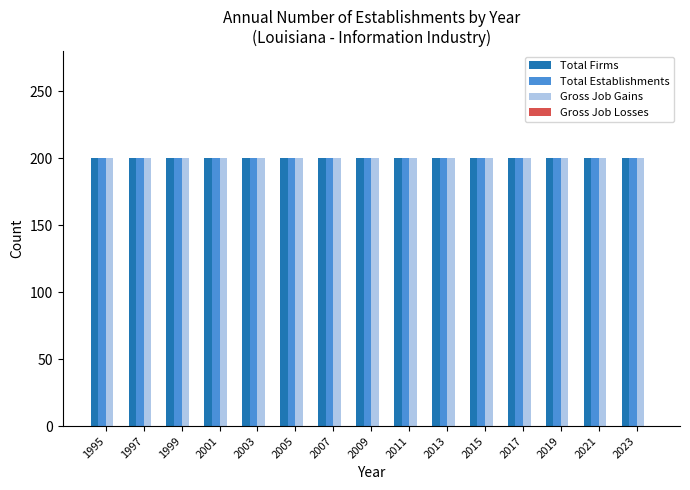

Reading left to right, what are all the values shown in this chart?

Total Firms: 200	200	200	200	200	200	200	200	200	200	200	200	200	200	200
Total Establishments: 200	200	200	200	200	200	200	200	200	200	200	200	200	200	200
Gross Job Gains: 200	200	200	200	200	200	200	200	200	200	200	200	200	200	200
Gross Job Losses: 0	0	0	0	0	0	0	0	0	0	0	0	0	0	0